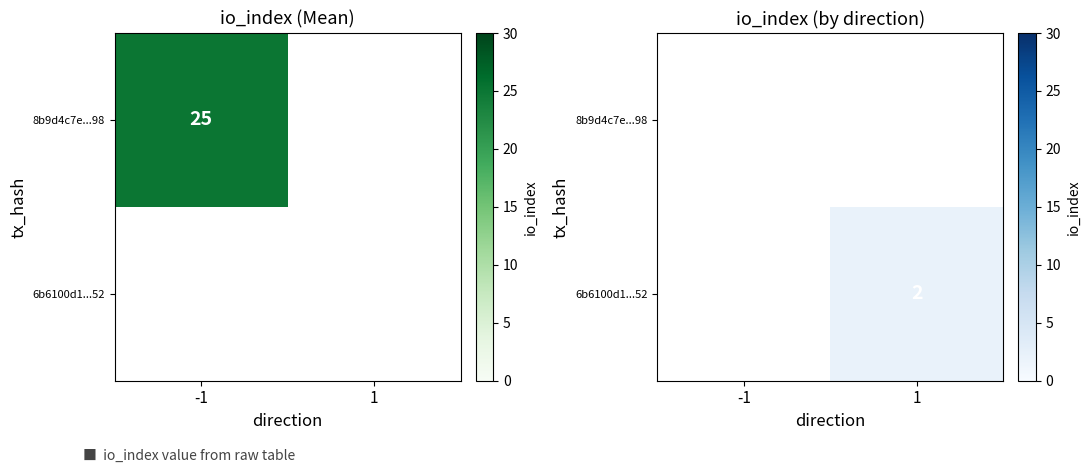

What is the minimum value shown in the chart?

2.0